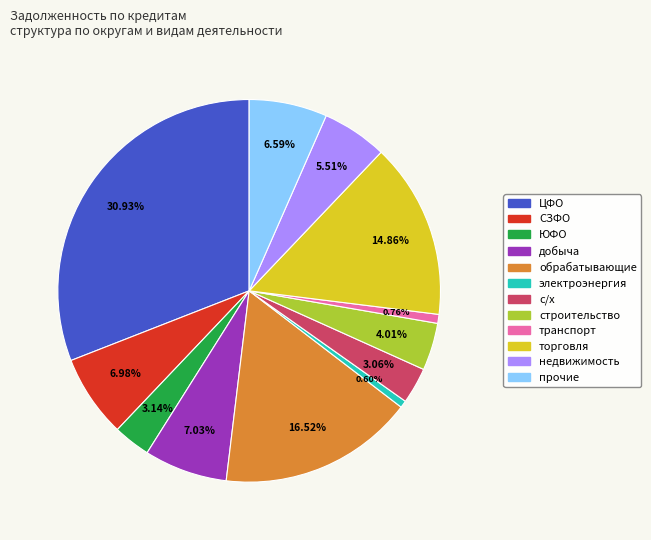

Is there a majority slice in this chart?

No